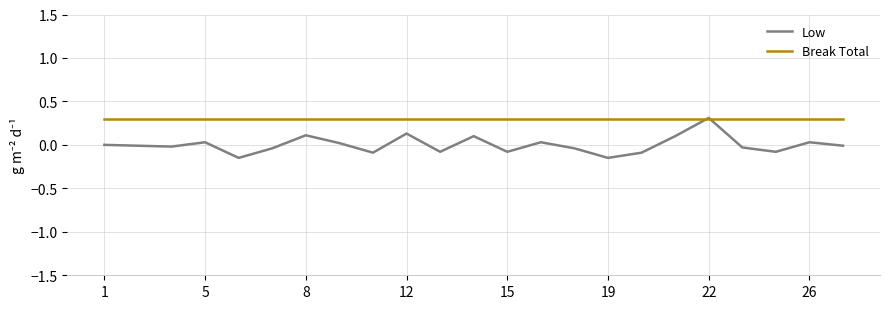

What are all the series names shown in the legend?

Low, Break Total